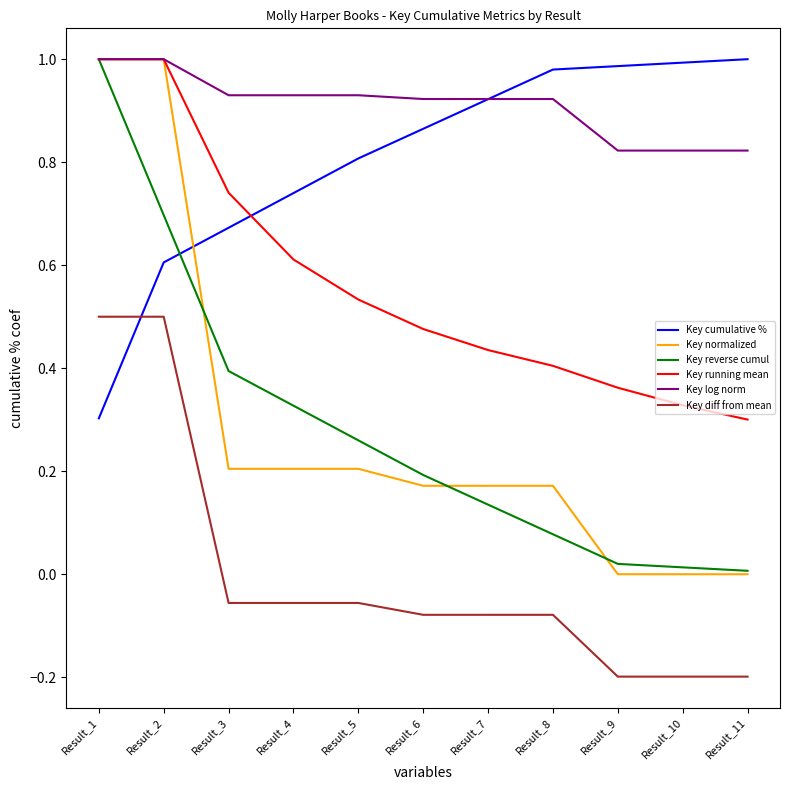

Where do Key cumulative % and Key reverse cumul first cross each other?

Result_2 and Result_3